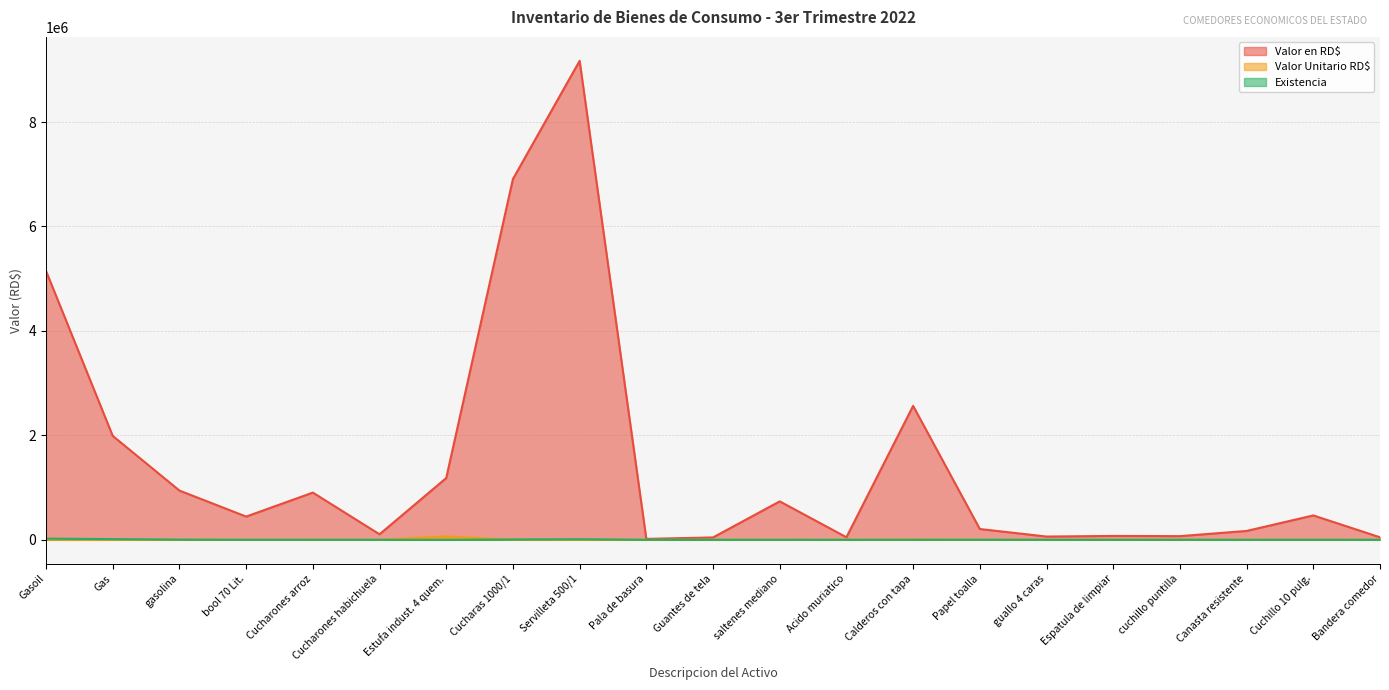

Which series changed the most between Cucharones habichuela and Canasta resistente?

Valor en RD$